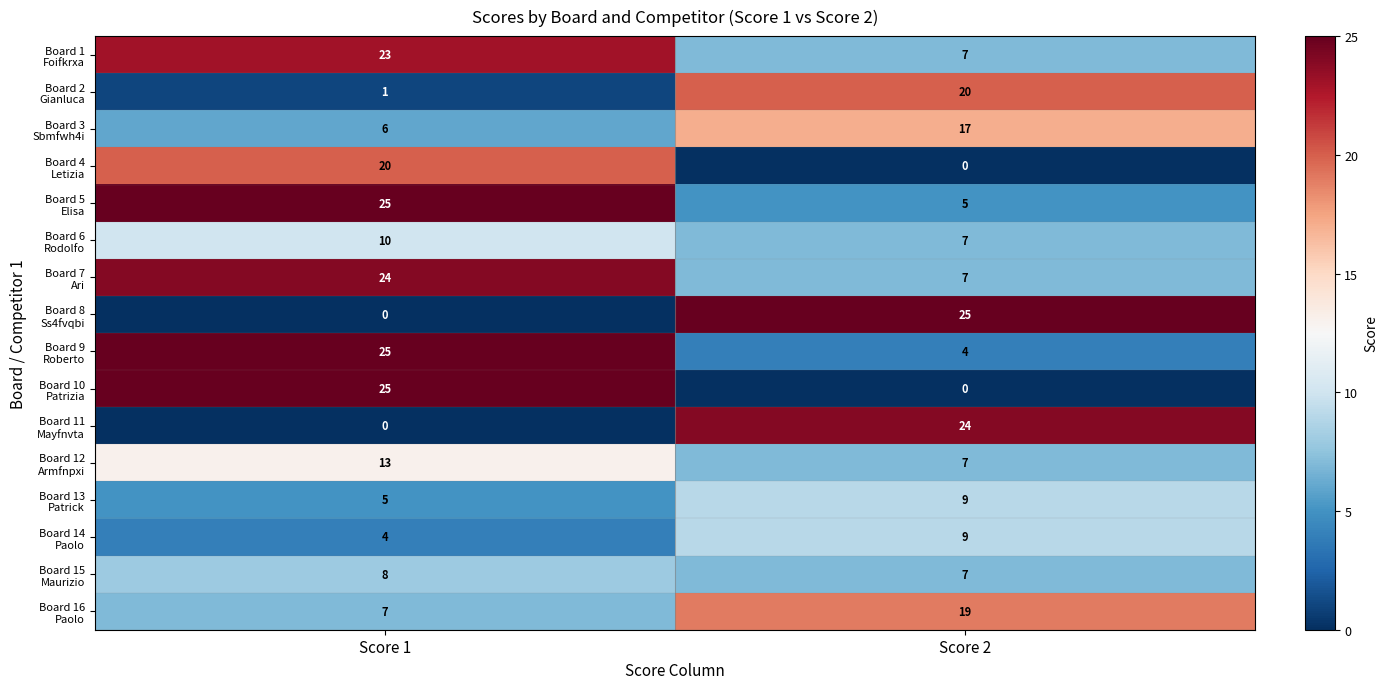

How many categories are shown in the chart?

2